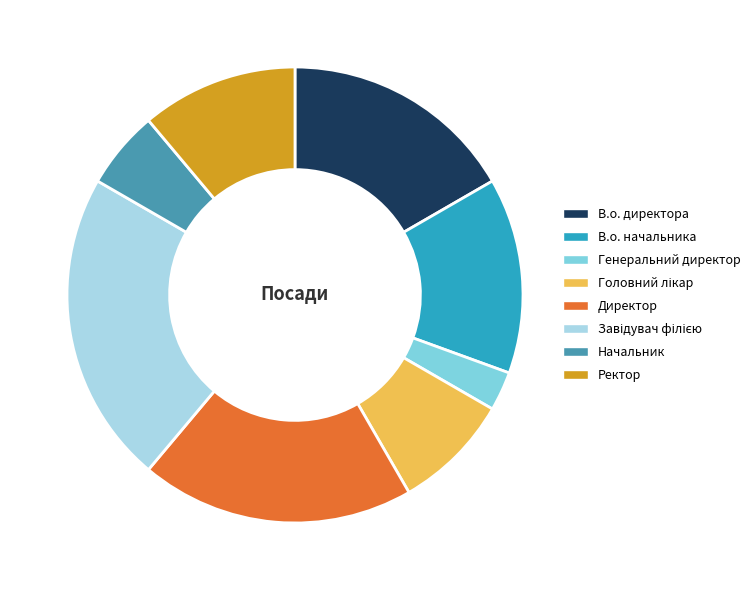

Count the number of slices in the pie.

8